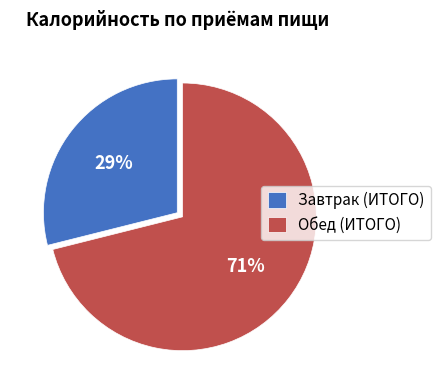

How many segments does this pie chart have?

2